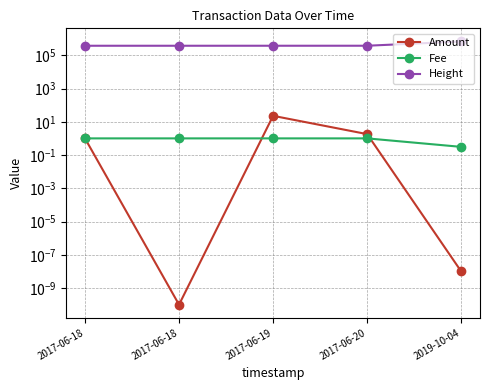

At which category does the chart reach its peak across all series?

2019-10-04